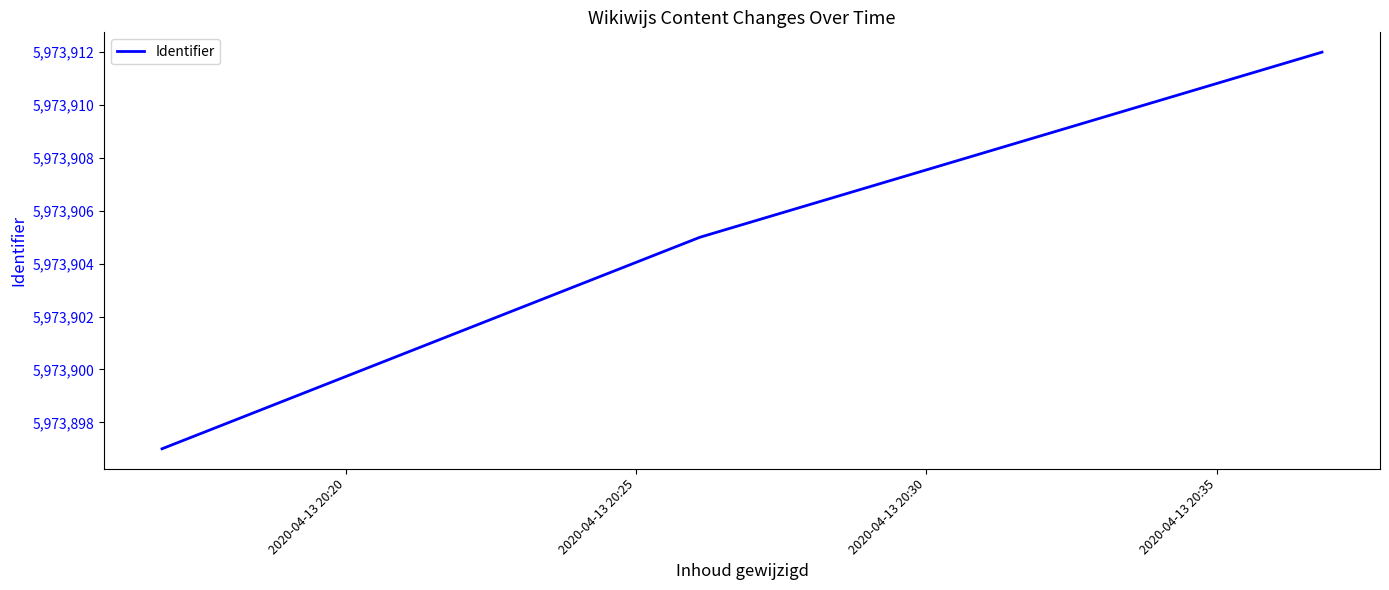

What is the minimum value shown in the chart?

5973897